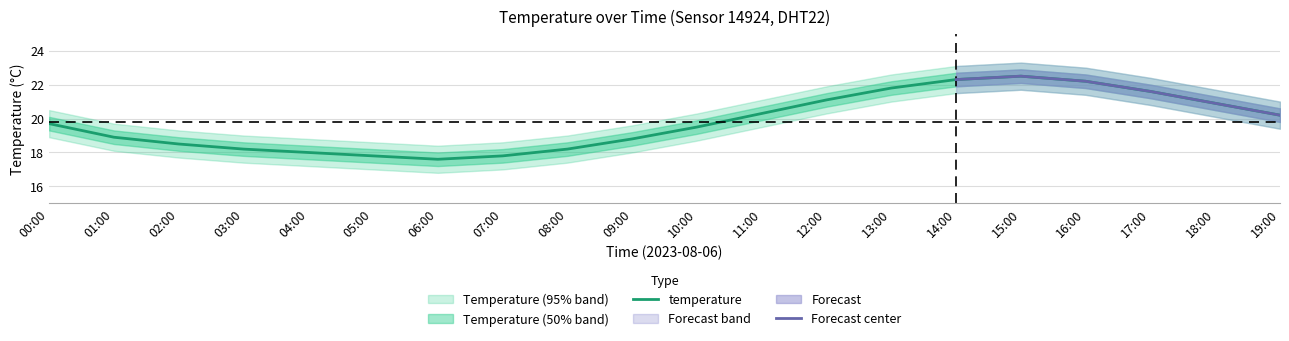

True or false: temp_outer_upper has a value of 21.9 at 12:00.

True